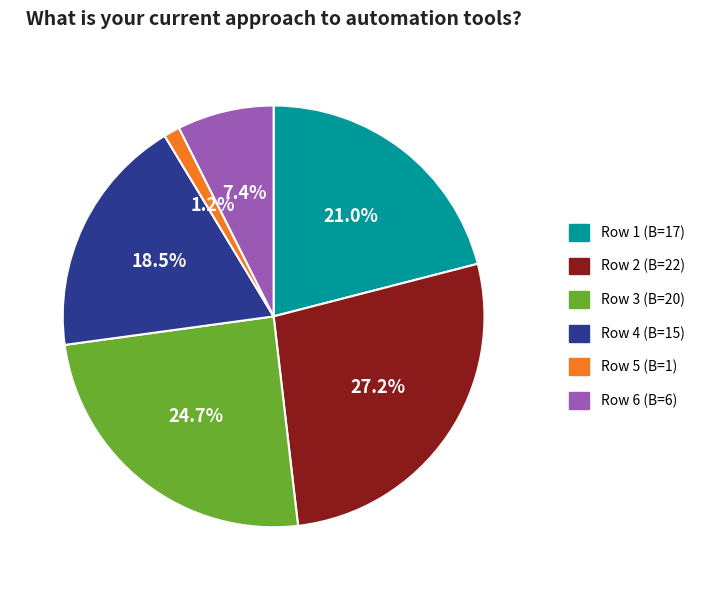

Does any single category account for the majority?

No